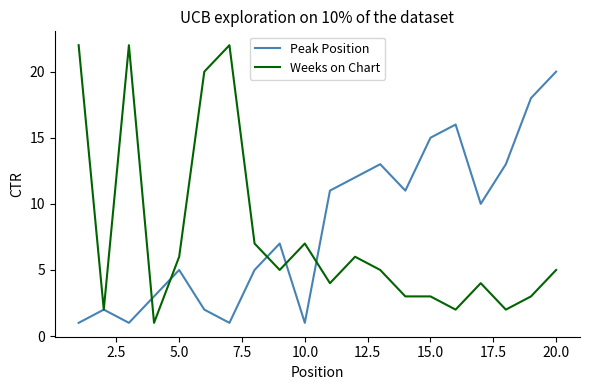

List the series in order of their peak value, highest first.

Weeks on Chart, Peak Position